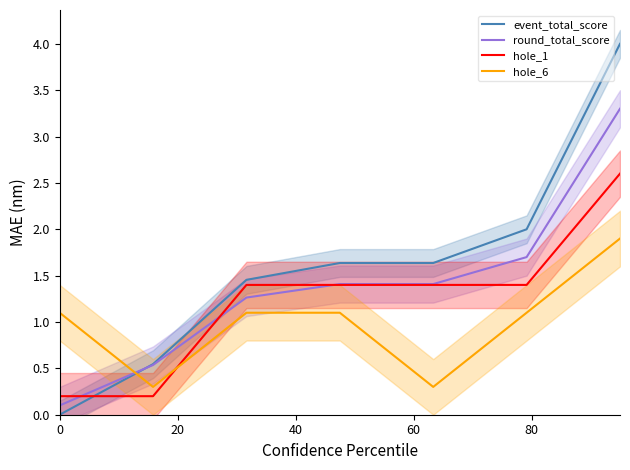

True or false: hole_6 and round_total_score intersect in this chart.

True